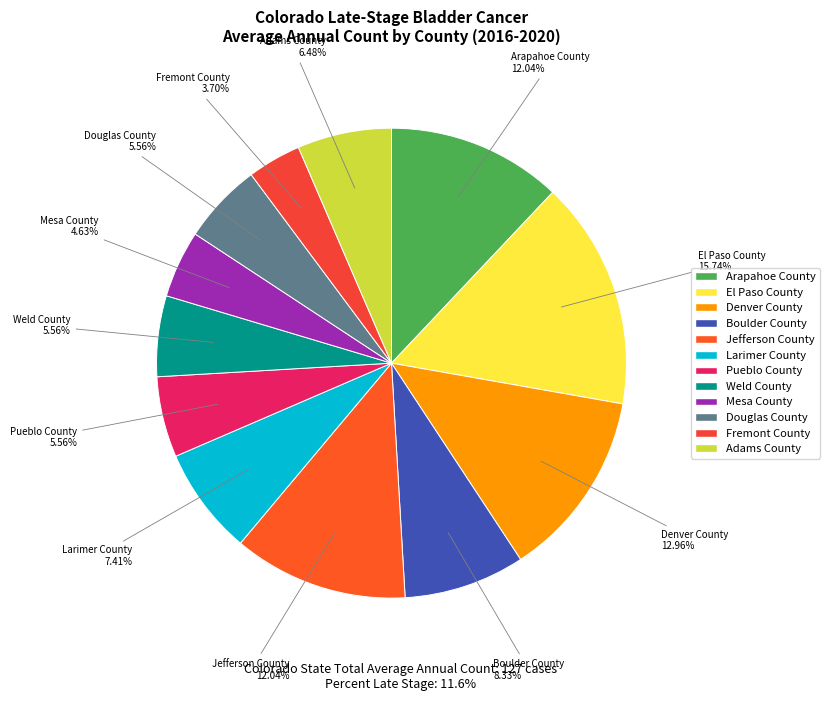

How many segments does this pie chart have?

12